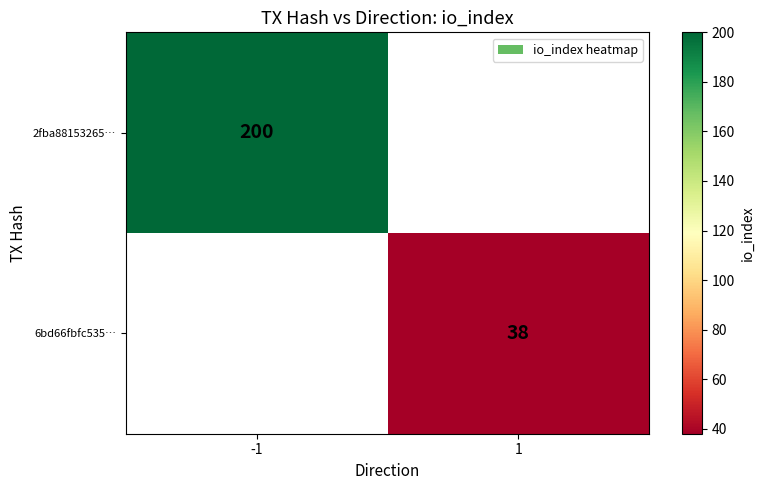

The 6bd66fbfc535… series shows 19 at 1. True or false?

False